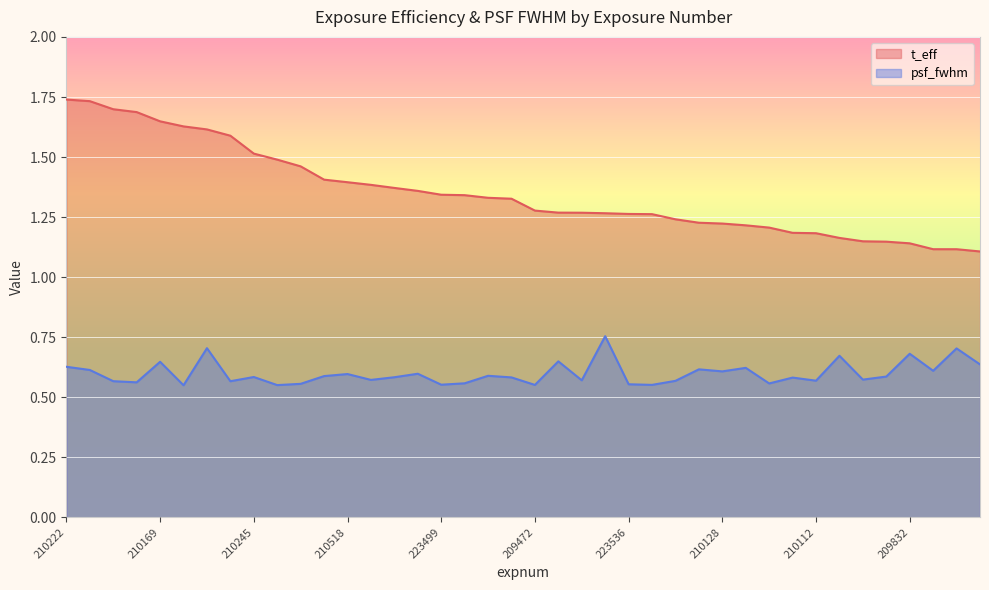

Rank the categories by psf_fwhm value from highest to lowest.

223897, 210210, 209886, 209832, 210275, 223837, 210169, 209855, 210222, 223921, 223813, 223873, 223572, 210128, 223849, 210518, 209490, 223481, 223795, 210245, 210553, 223903, 209552, 209826, 223518, 210269, 210112, 223831, 210181, 223885, 223554, 209880, 223463, 210163, 223536, 223499, 209534, 209472, 223867, 210216